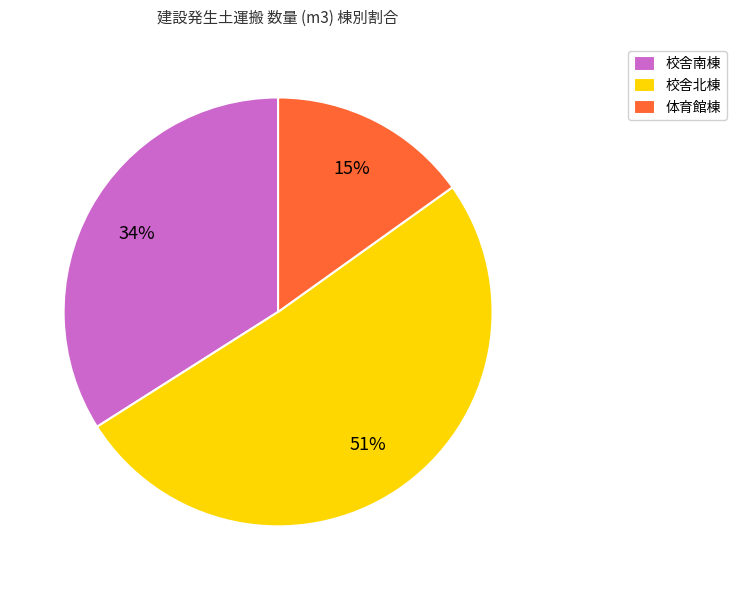

Combined, do 校舎南棟 and 校舎北棟 account for over 50%?

Yes